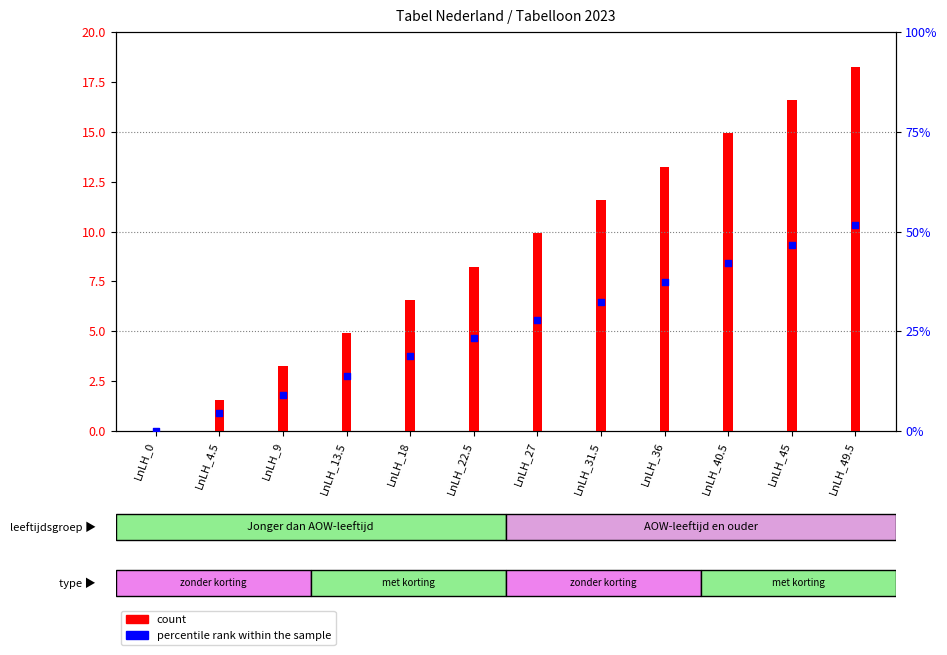

Is the value of percentile rank within the sample at LnLH_13.5 greater than the value of count at LnLH_18?

Yes